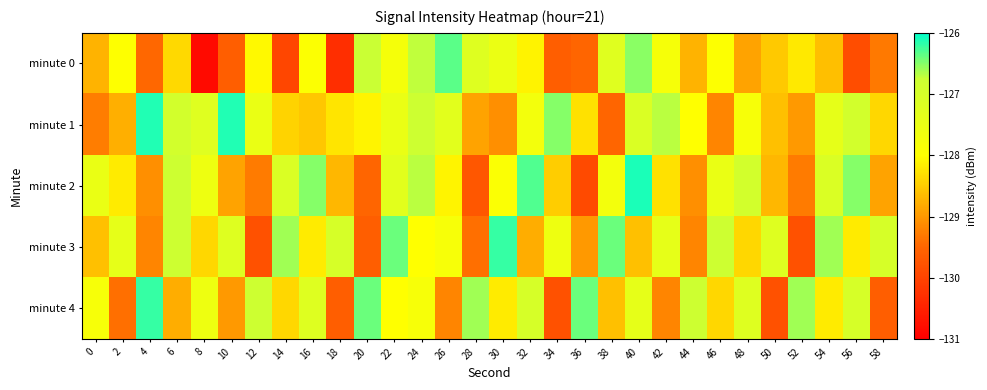

Rank the series at 40 from lowest to highest value.

minute 3, minute 4, minute 1, minute 0, minute 2